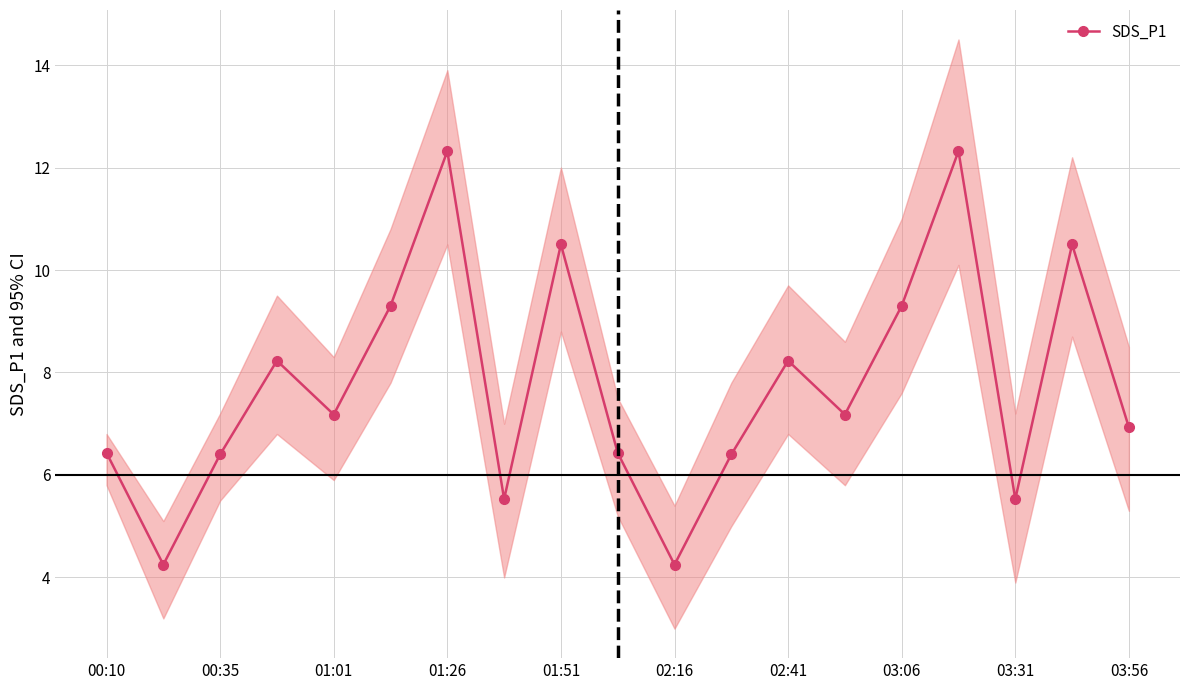

Is it true that SDS_P1 equals 6.4 at 00:35?

True